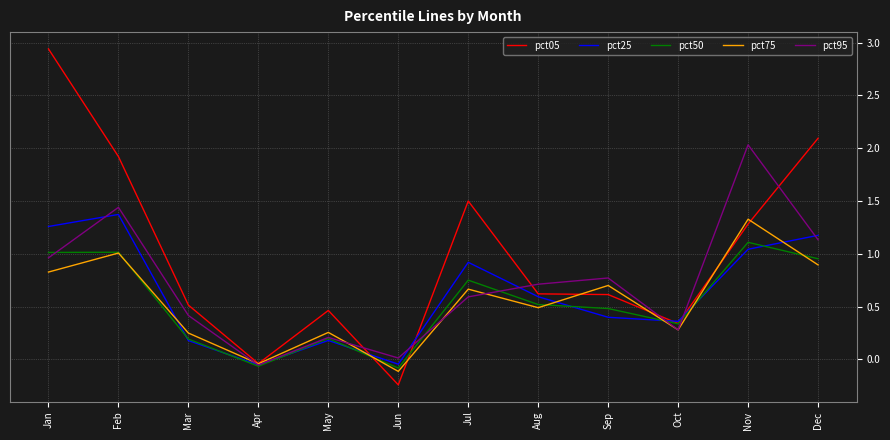

How many interior local peaks does the pct95 series have?

4